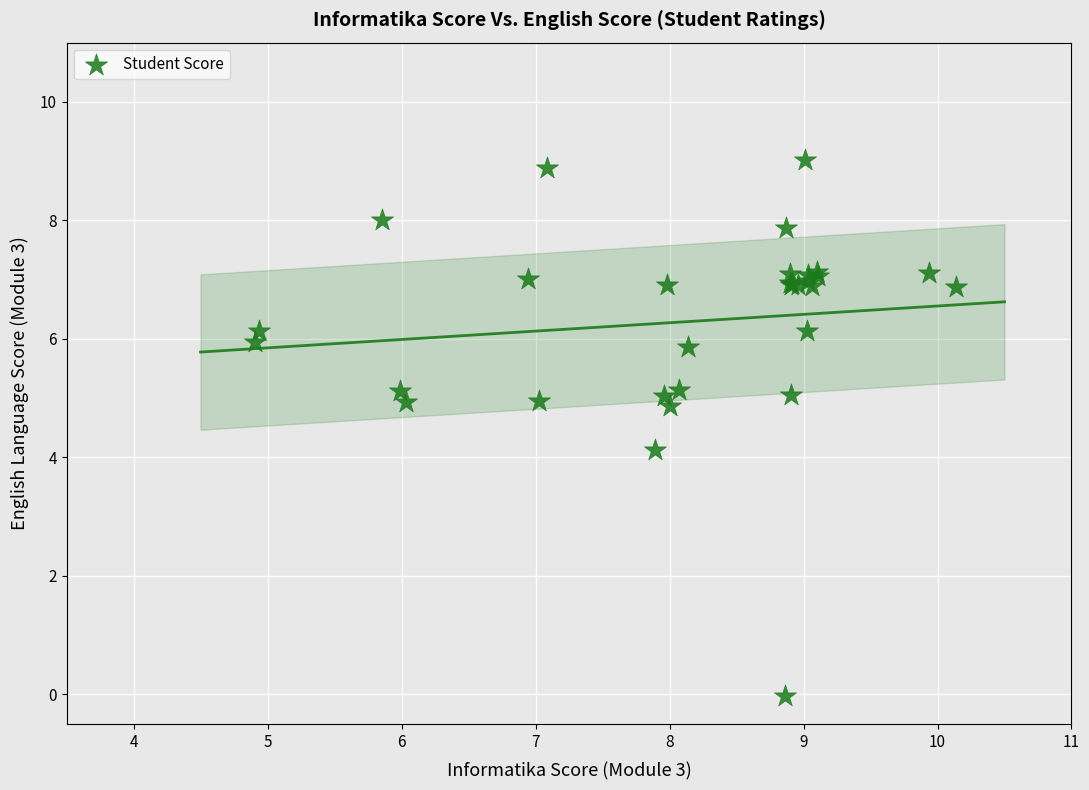

What Y value in the scatter plot is closest to 4?

4.1